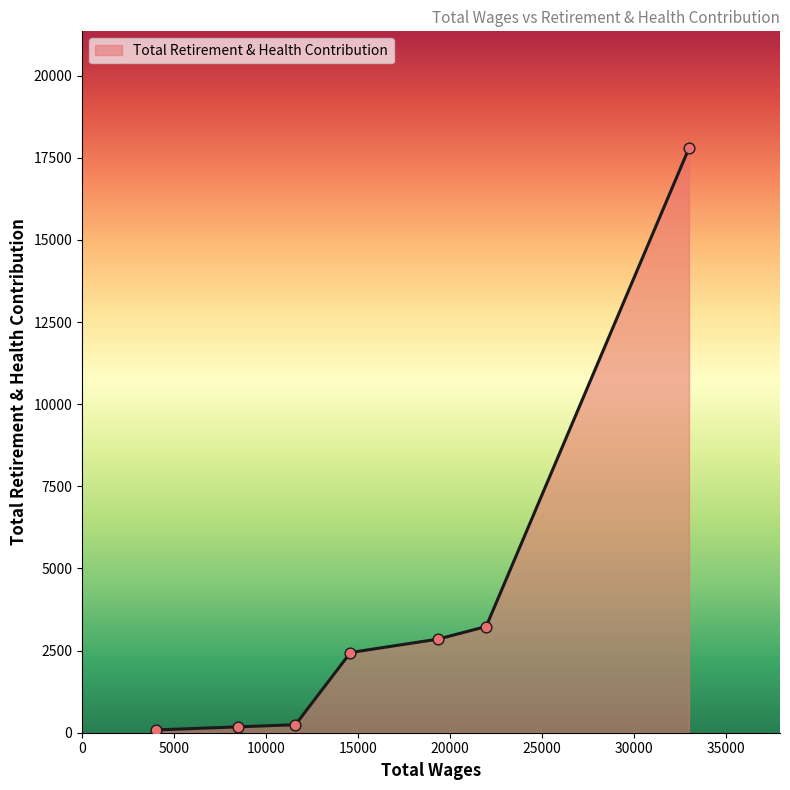

What is the greatest value displayed?

17789